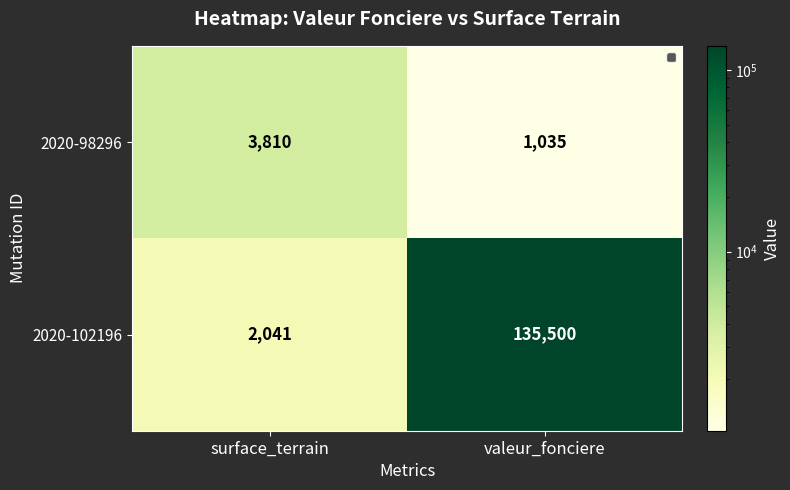

At surface_terrain, list the series in order from largest to smallest.

2020-98296, 2020-102196